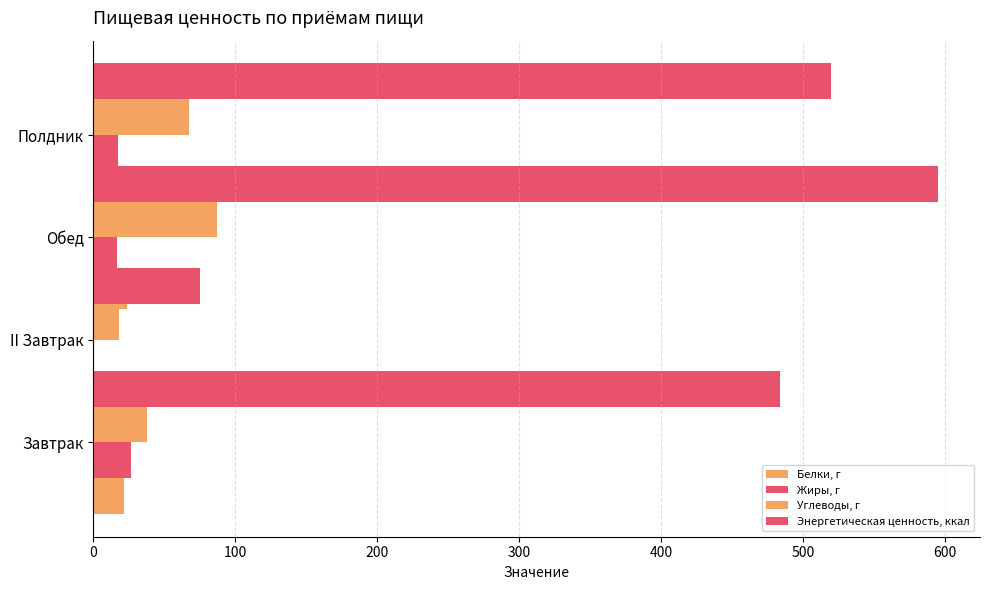

What is the difference between the second highest and second lowest values in the Энергетическая ценность, ккал series?

35.7